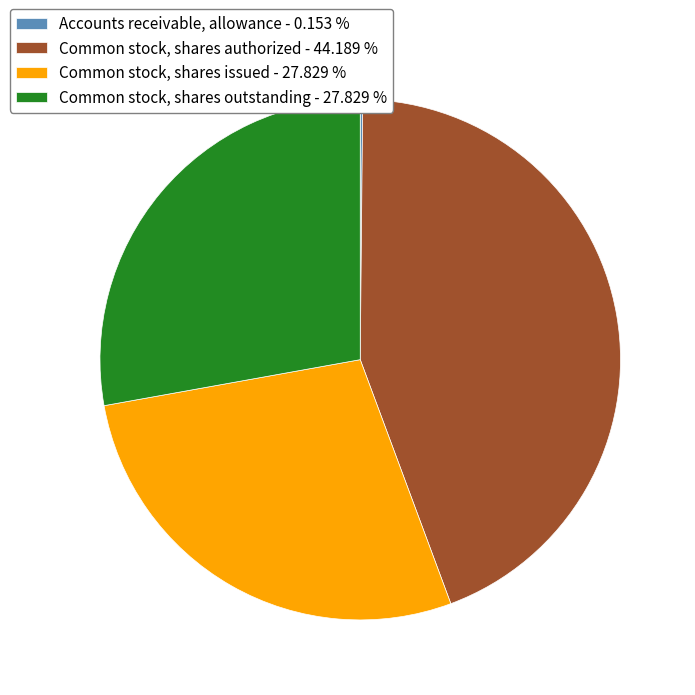

Is it true that Common stock, shares issued is 37% of the pie?

False